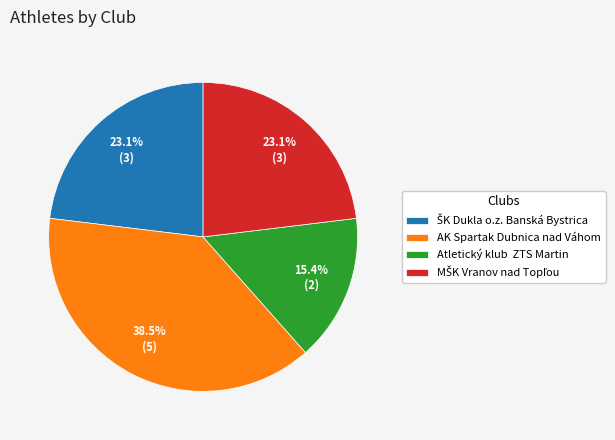

Does AK Spartak Dubnica nad Váhom account for over 50% of the chart?

No